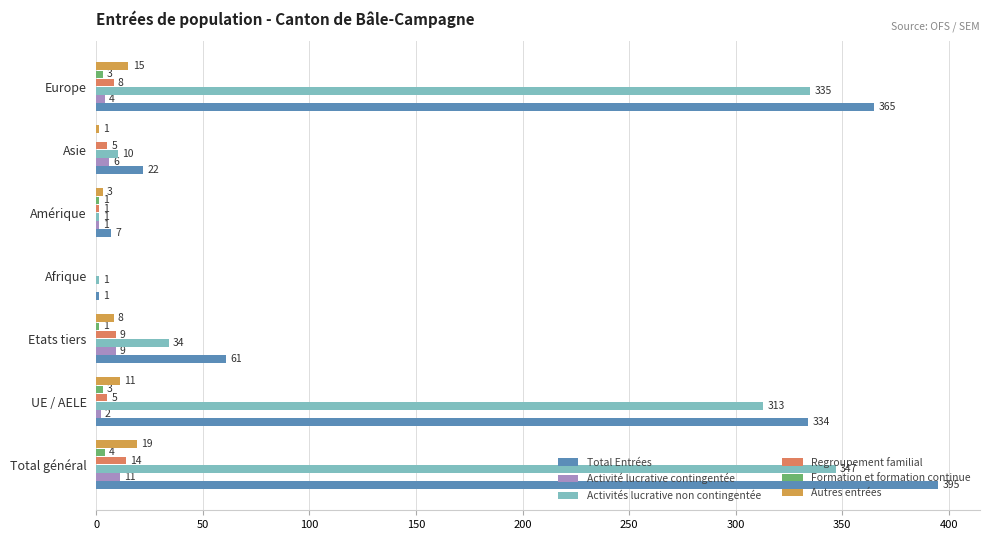

Read the Activité lucrative contingentée value at Europe, to the nearest 5.

5